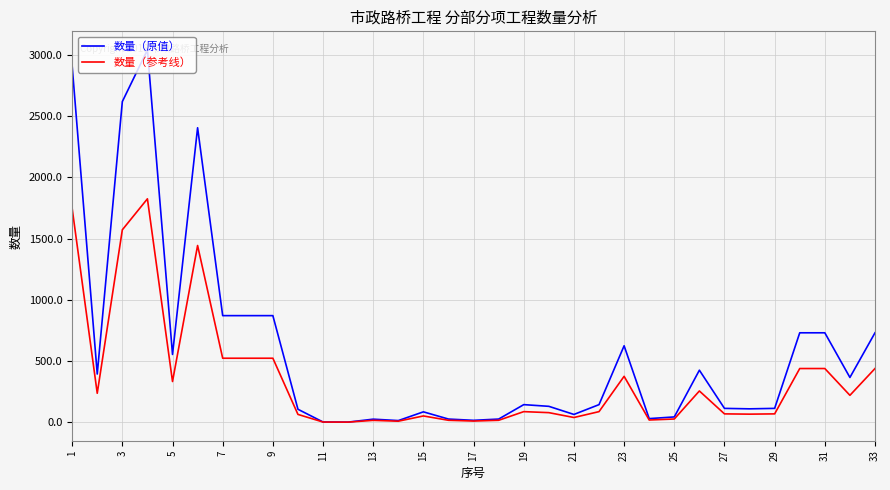

List the series in order of their peak value, lowest first.

数量（参考线）, 数量（原值）